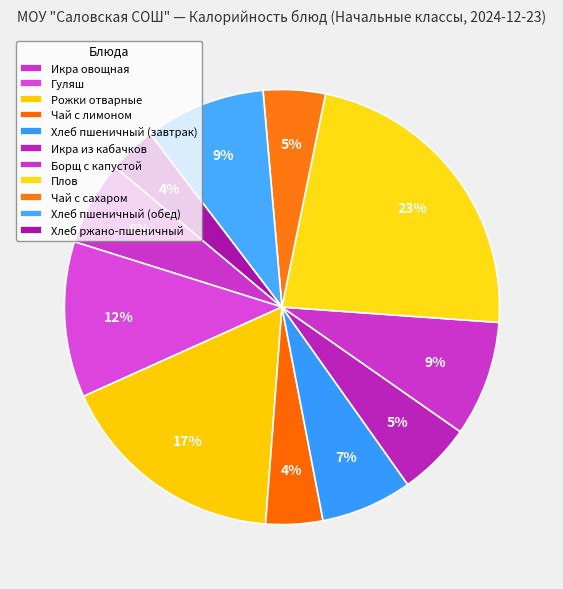

How many segments does this pie chart have?

11